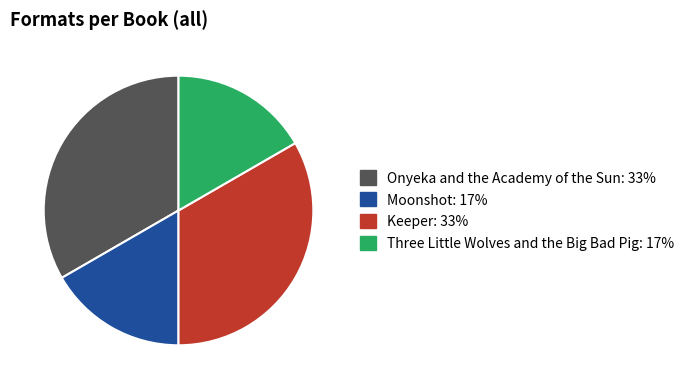

What is the ratio of the value at Moonshot to the value at Onyeka and the Academy of the Sun?

0.5